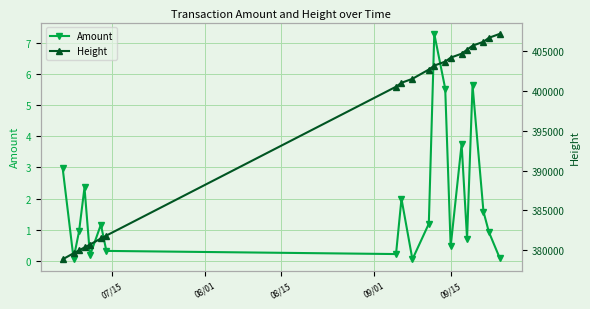

Is the value of Amount at 9 greater than the value of Height at 10?

No